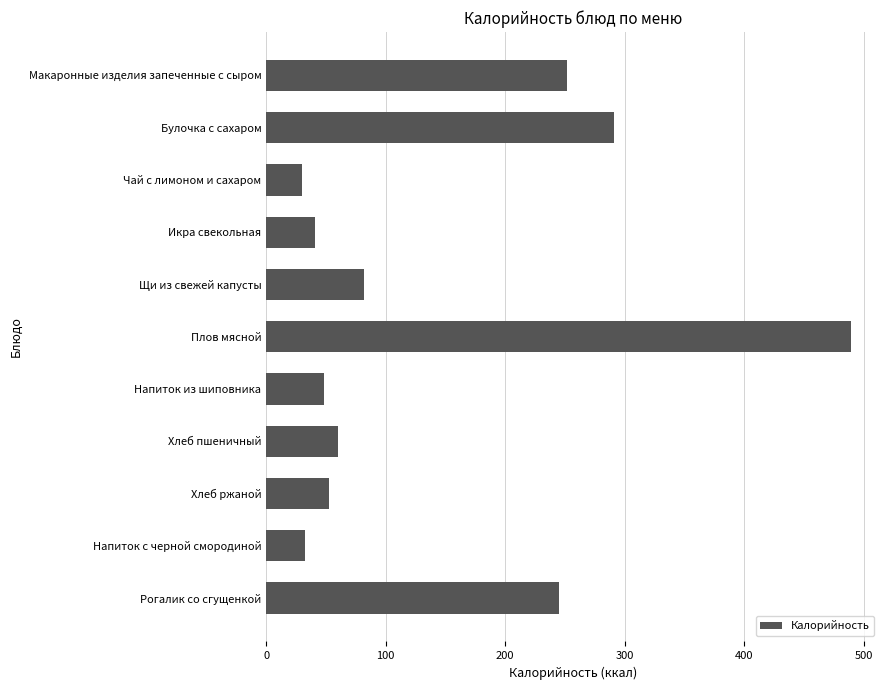

What is the difference between the maximum and second lowest values?

456.5